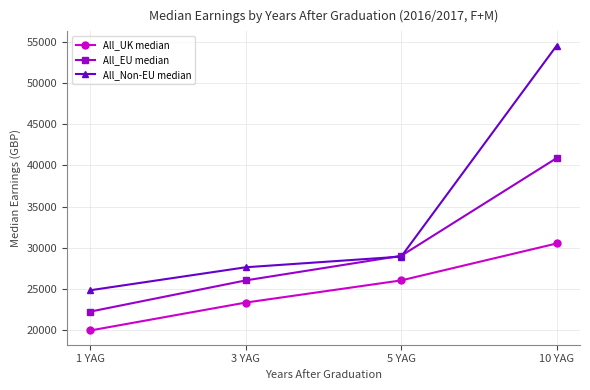

The All_Non-EU median series shows 44647 at 5 YAG. True or false?

False